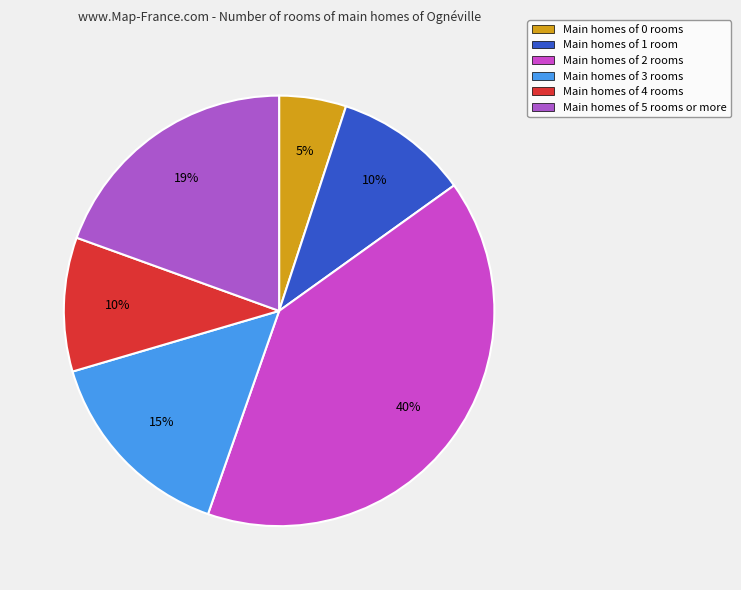

Is there any slice that represents more than half of the pie?

No